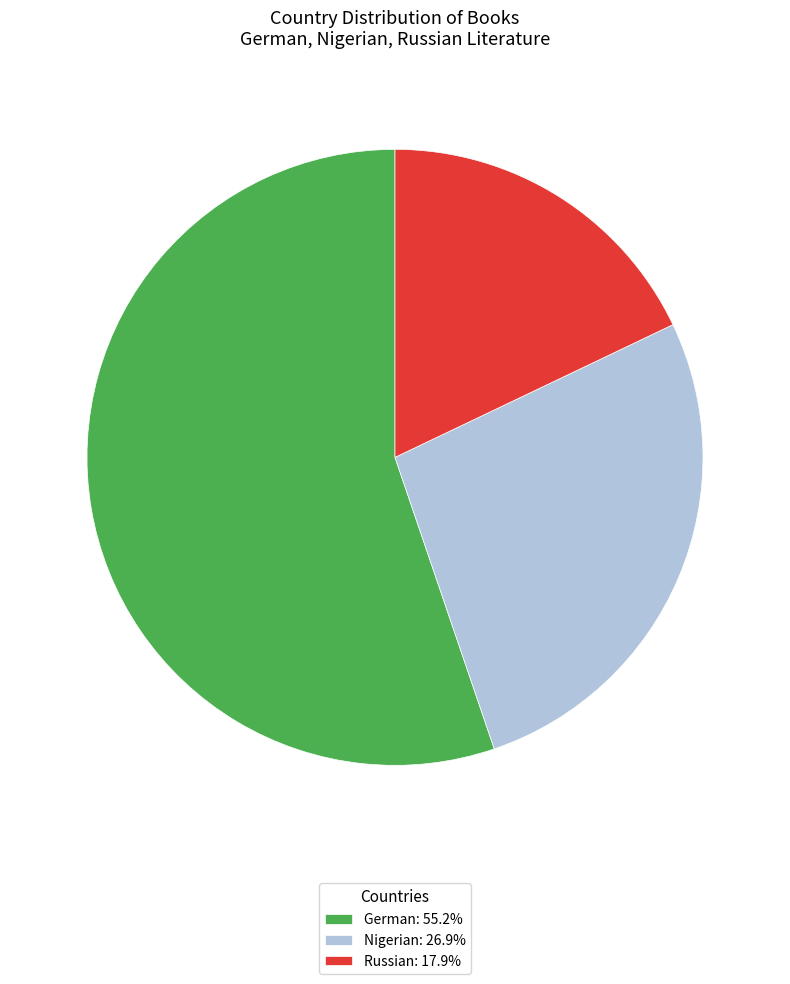

Approximately how many times larger is the value at Nigerian: 26.9% compared to German: 55.2%?

0.5